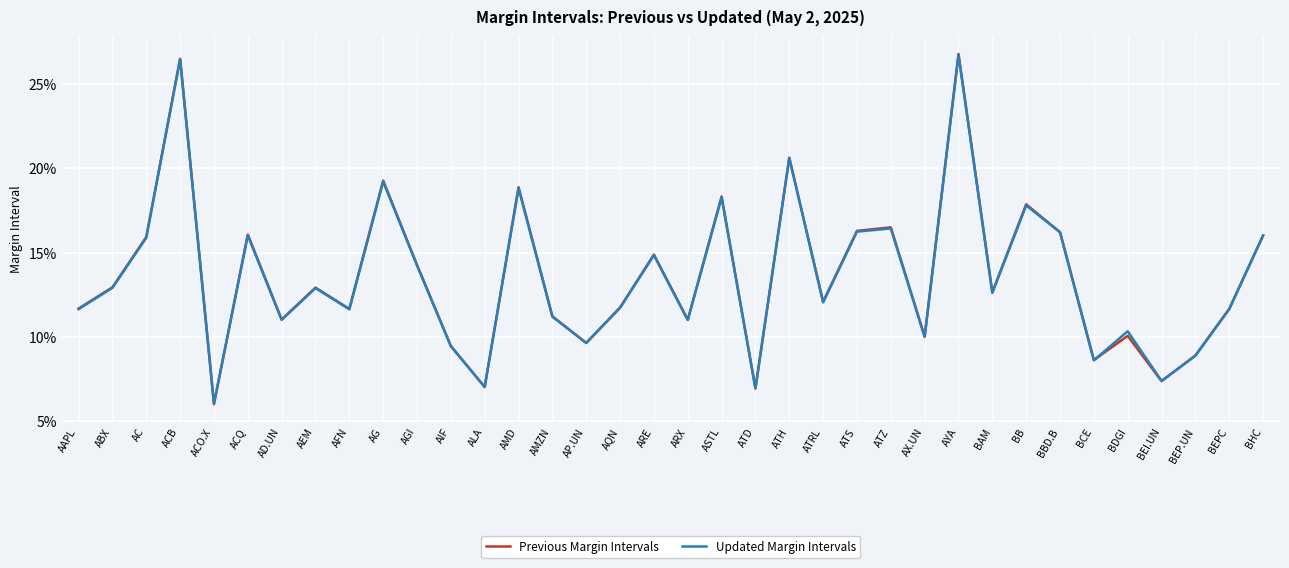

Does the chart have visible grid lines?

Yes